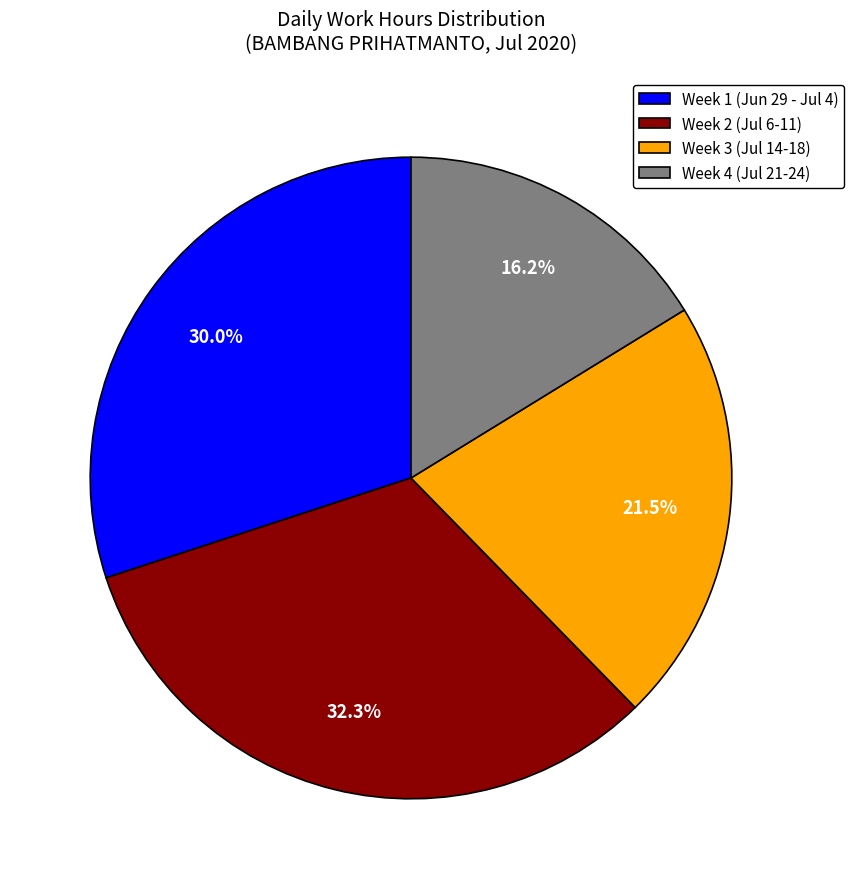

Does Week 4 (Jul 21-24) represent more than half of the total?

No